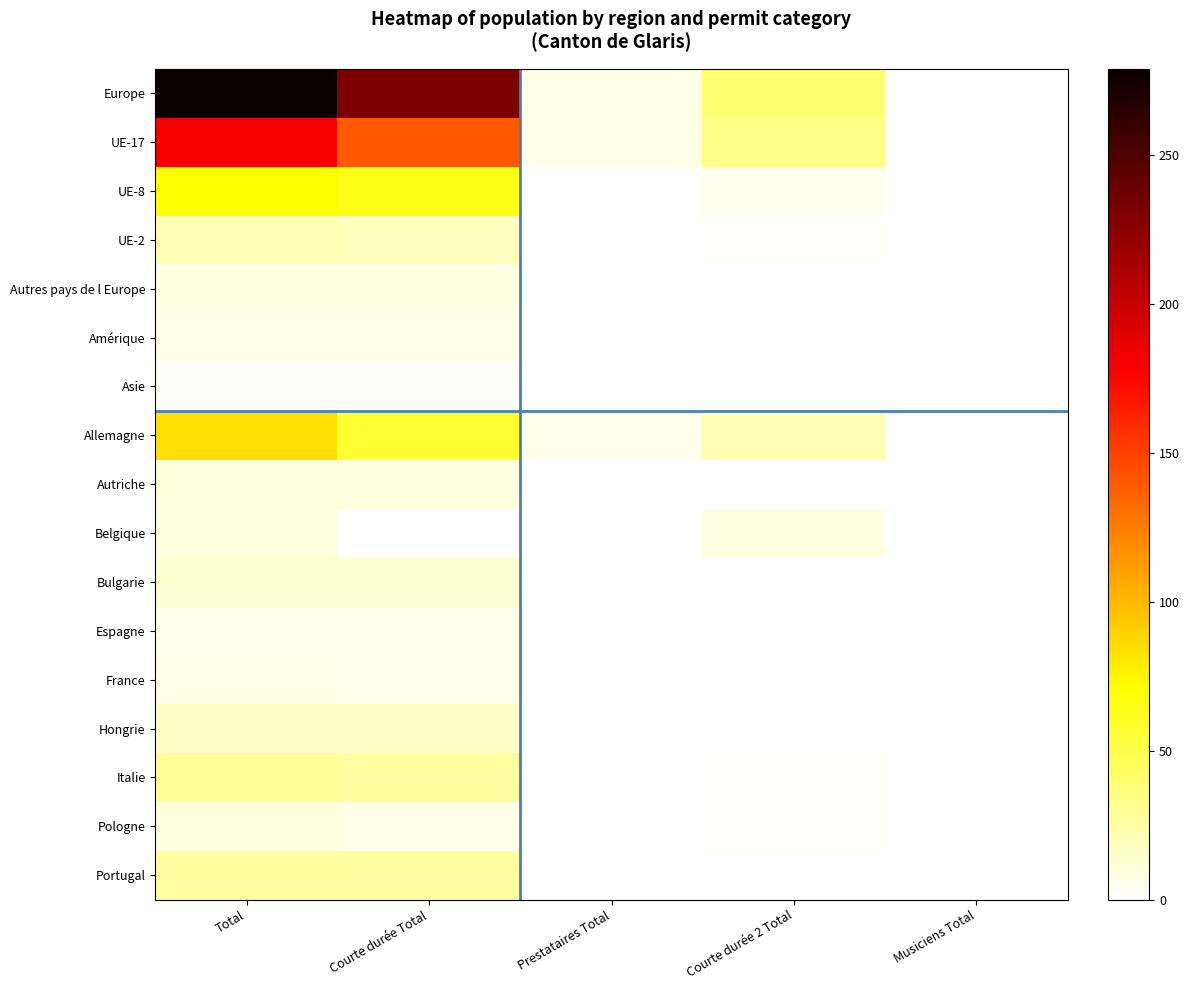

What is the greatest value displayed?

279